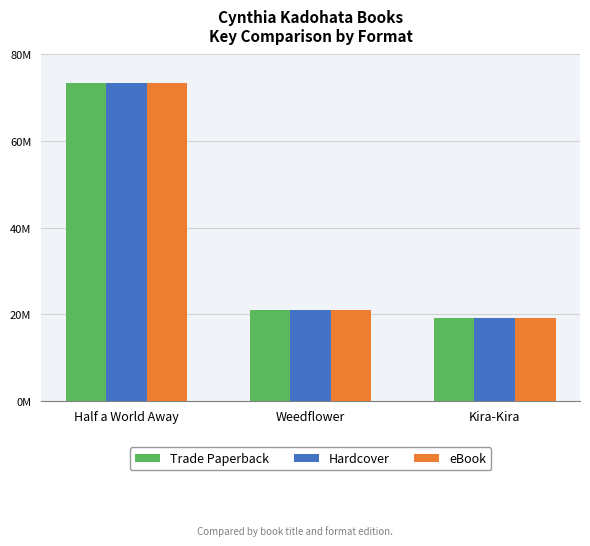

What is the sum of all Trade Paperback values?

113330078